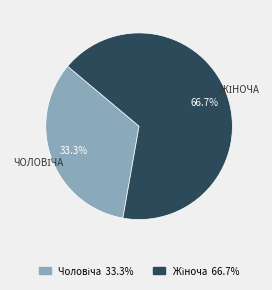

Does any single category account for the majority?

Yes